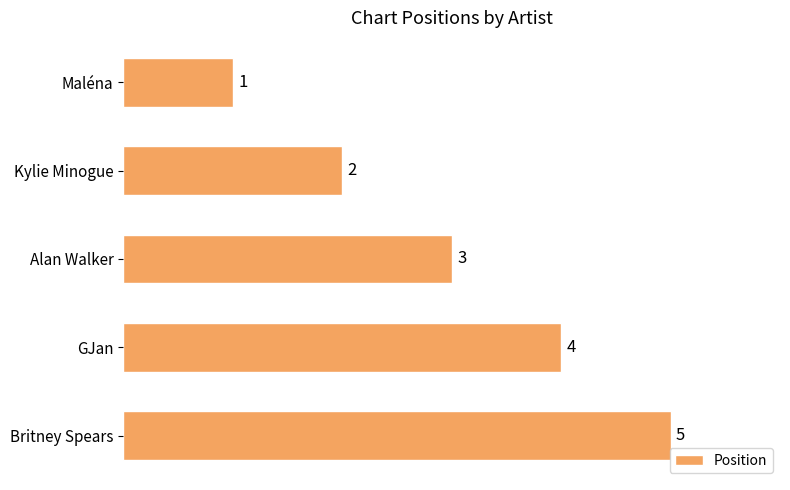

List the labels in order of value, largest first.

Britney Spears, GJan, Alan Walker, Kylie Minogue, Maléna